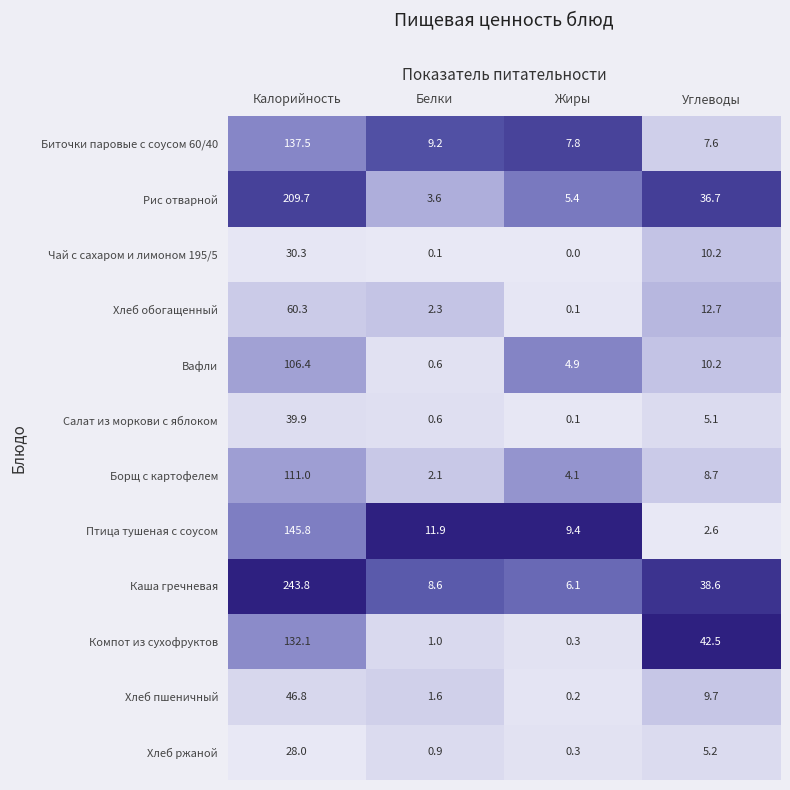

Where does the Салат из моркови с яблоком series first go above 5?

Калорийность